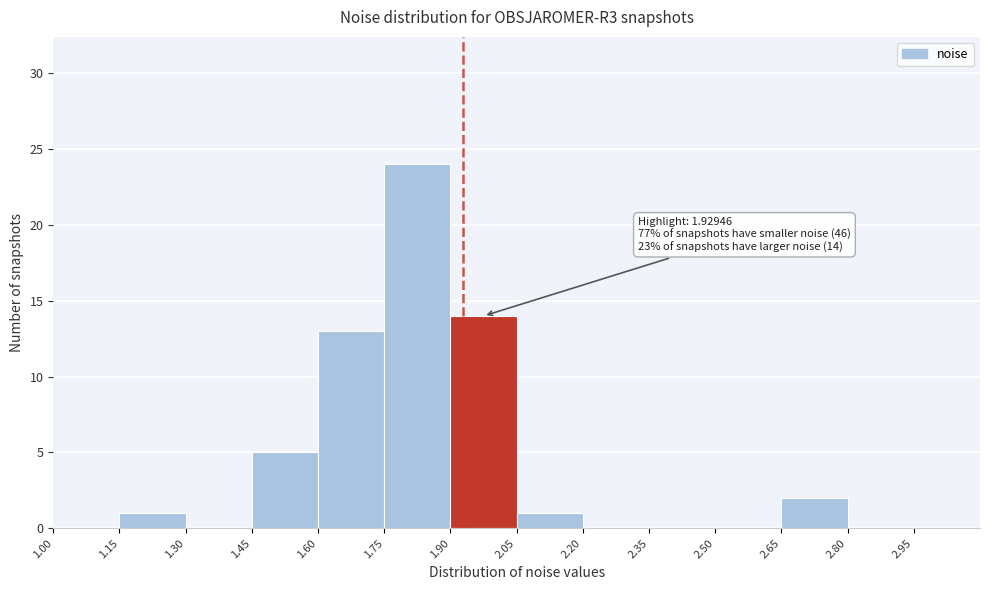

Which range on the x-axis has the tallest bar?

1.75 to 1.90